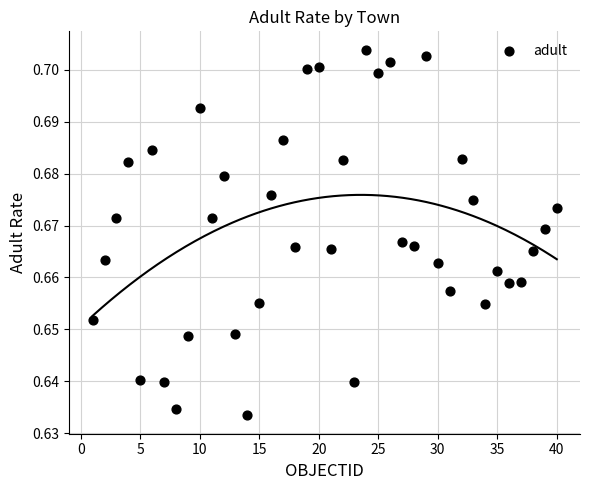

What is the range of X values (max minus min)?

39.0